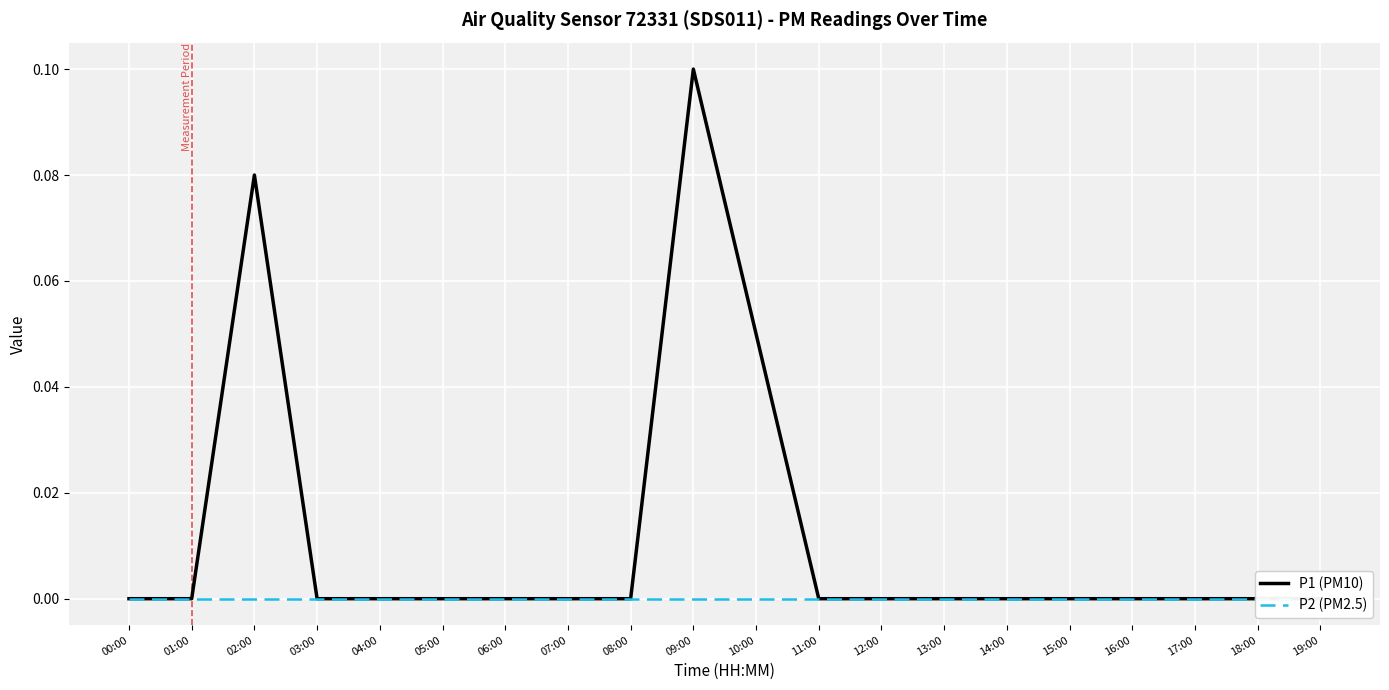

True or false: P1 (PM10) has a value of 0.0 at 11:00.

True